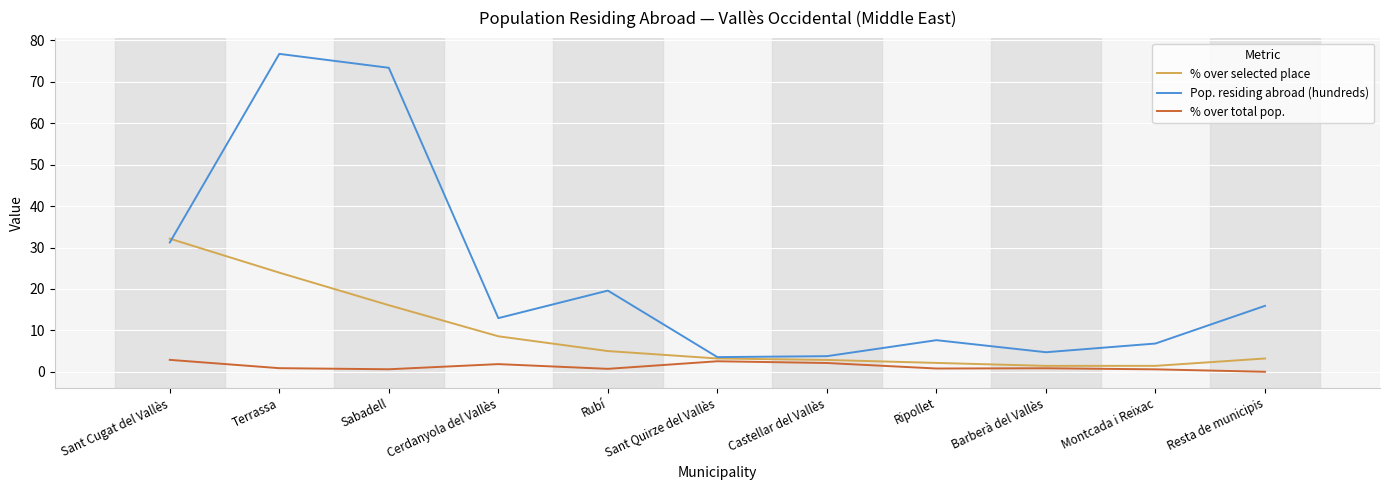

At which category is the sum across all series the highest?

Terrassa